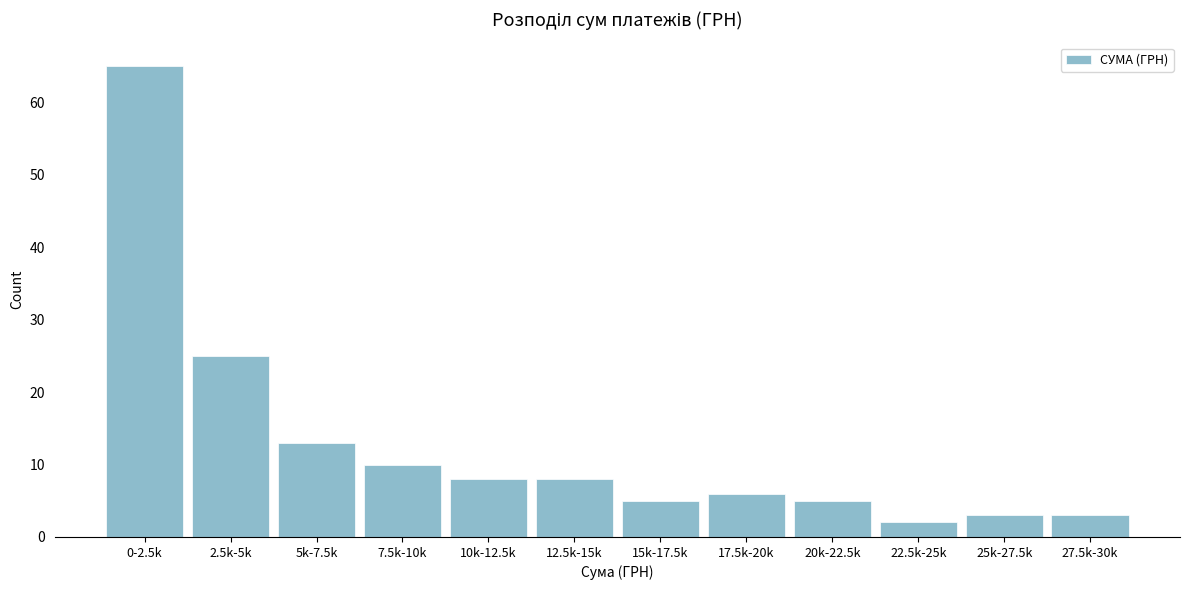

Reading right to left, transcribe all the data shown in this chart.

3	3	2	5	6	5	8	8	10	13	25	65